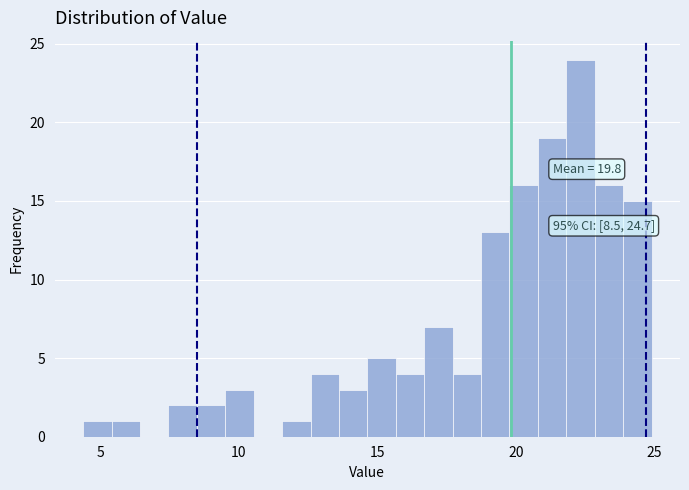

Around what value on the x-axis is the tallest bar? Give the approximate position of its centre, as read against the axis.

22.5